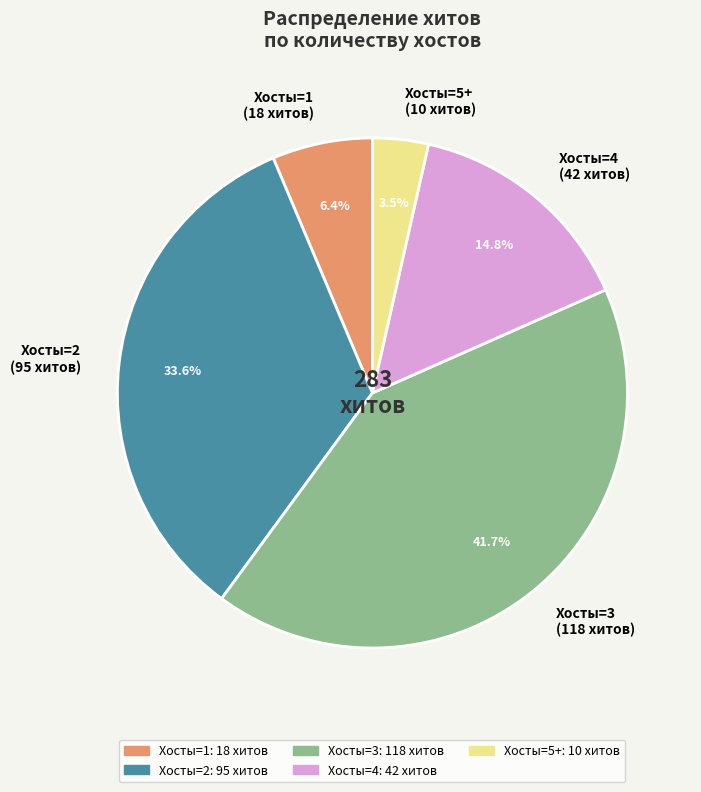

Rank the categories by value from lowest to highest.

Хосты=5+ (10 хитов), Хосты=1 (18 хитов), Хосты=4 (42 хитов), Хосты=2 (95 хитов), Хосты=3 (118 хитов)